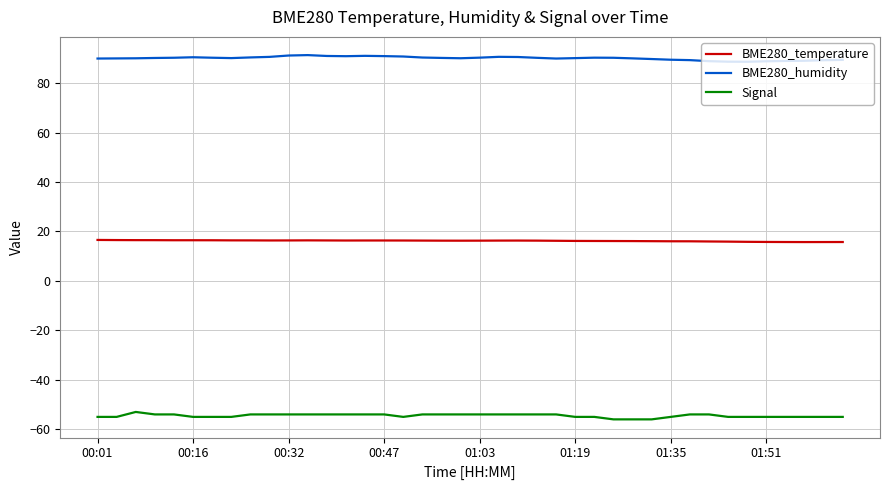

What is the minimum value for BME280_humidity?

88.6